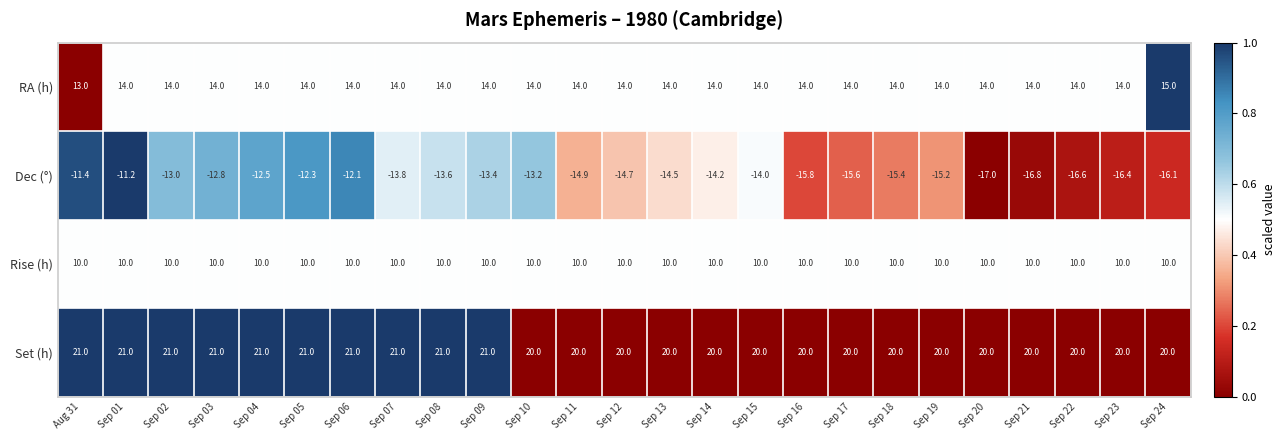

The Set (h) series shows 21.0 at Sep 07. True or false?

True